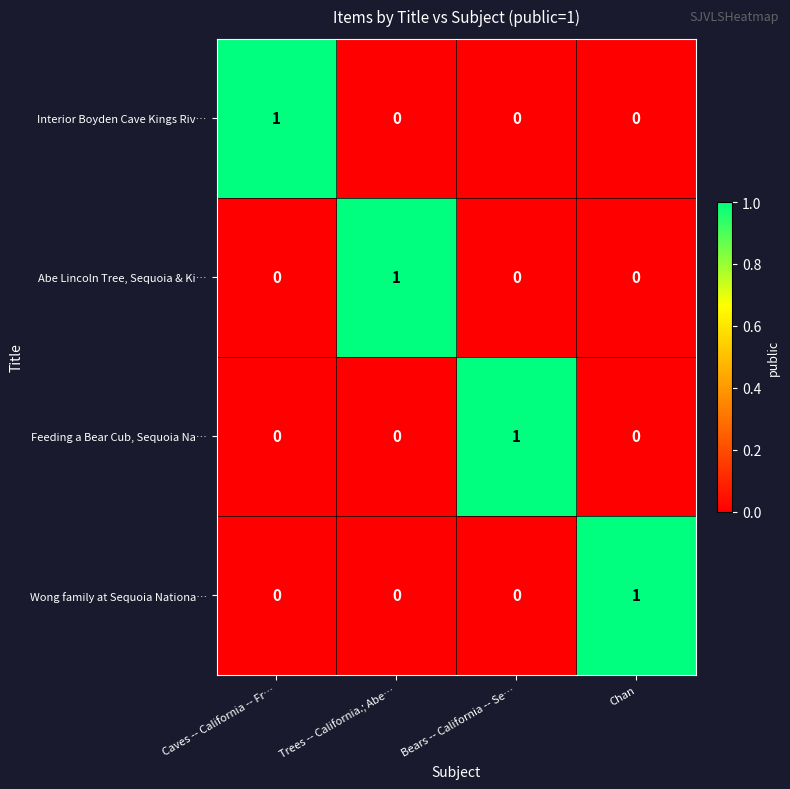

Count the Wong family at Sequoia Nationa… values in the range 0 to 1.

4